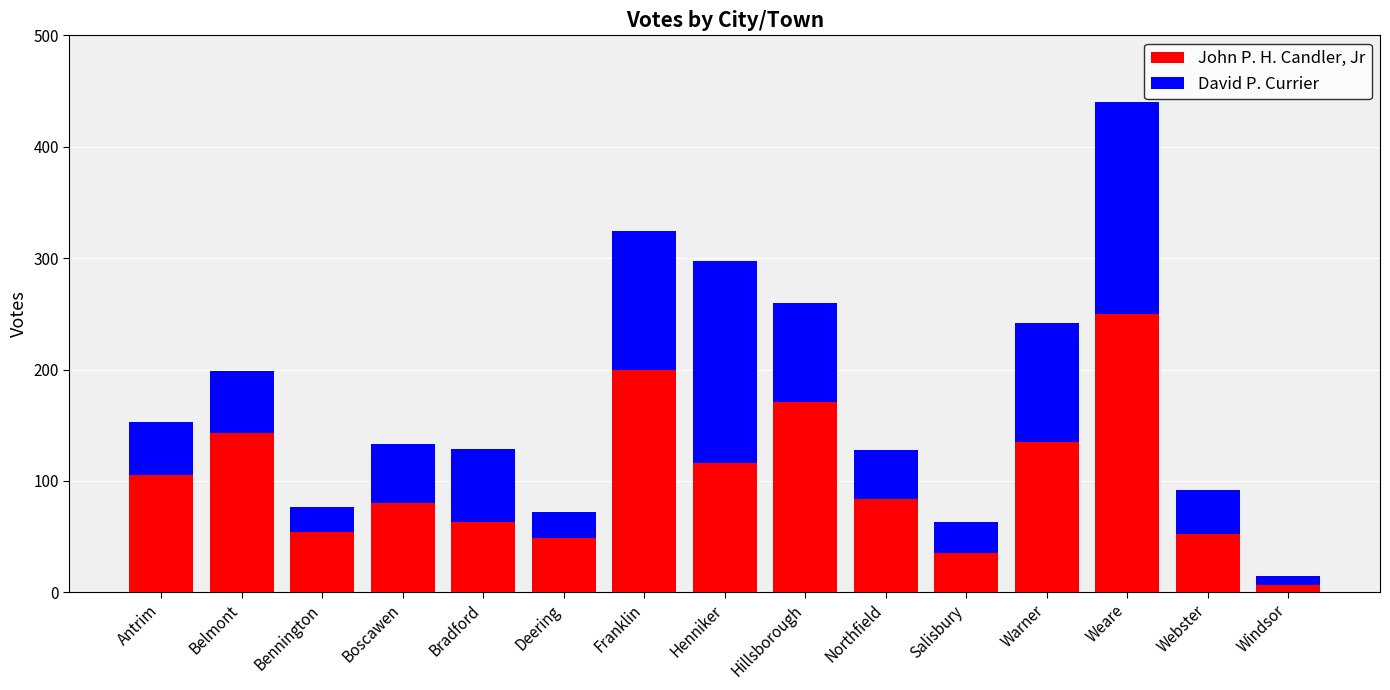

At which label does John P. H. Candler, Jr reach its peak?

Weare